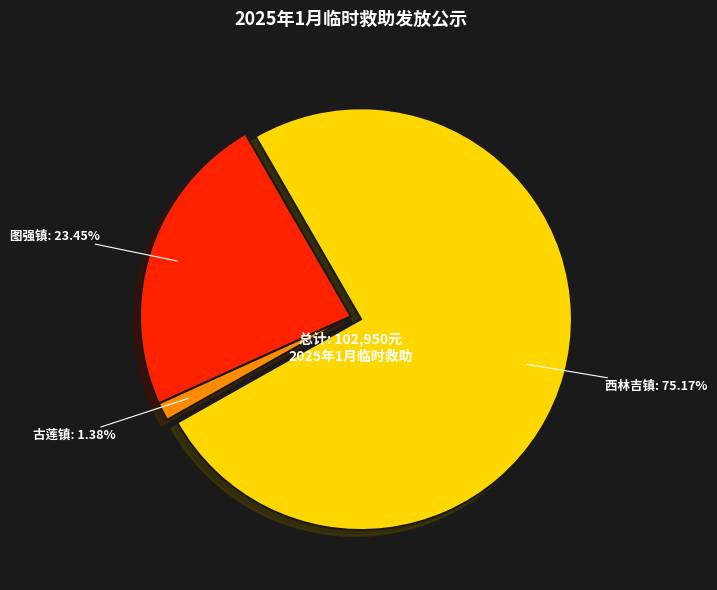

To the nearest percent, what portion does 西林吉镇 represent?

75%